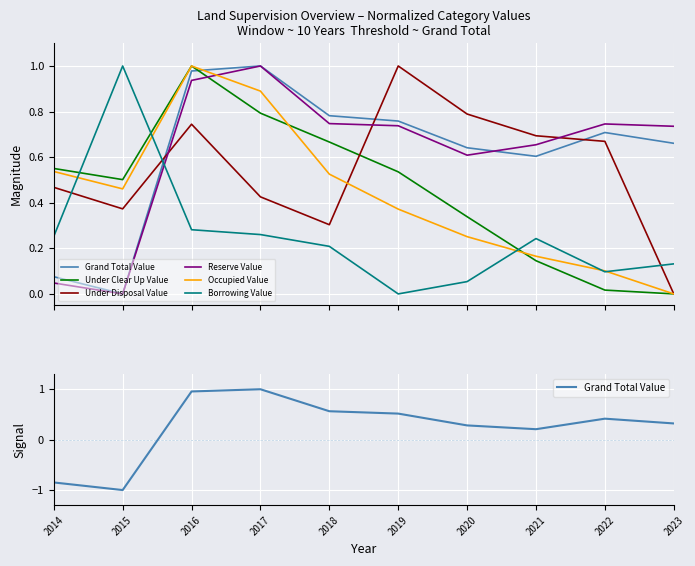

What is the value of the Occupied Value point at the 5th from the left?

0.5